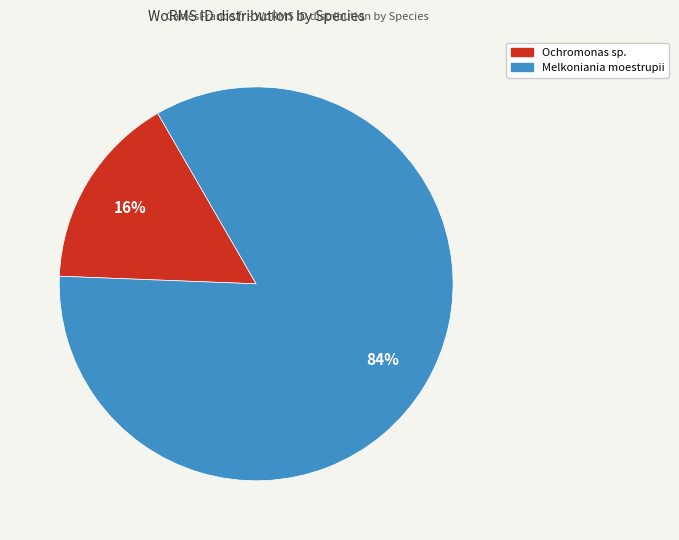

What is the ratio of the value at Ochromonas sp. to the value at Melkoniania moestrupii?

0.2